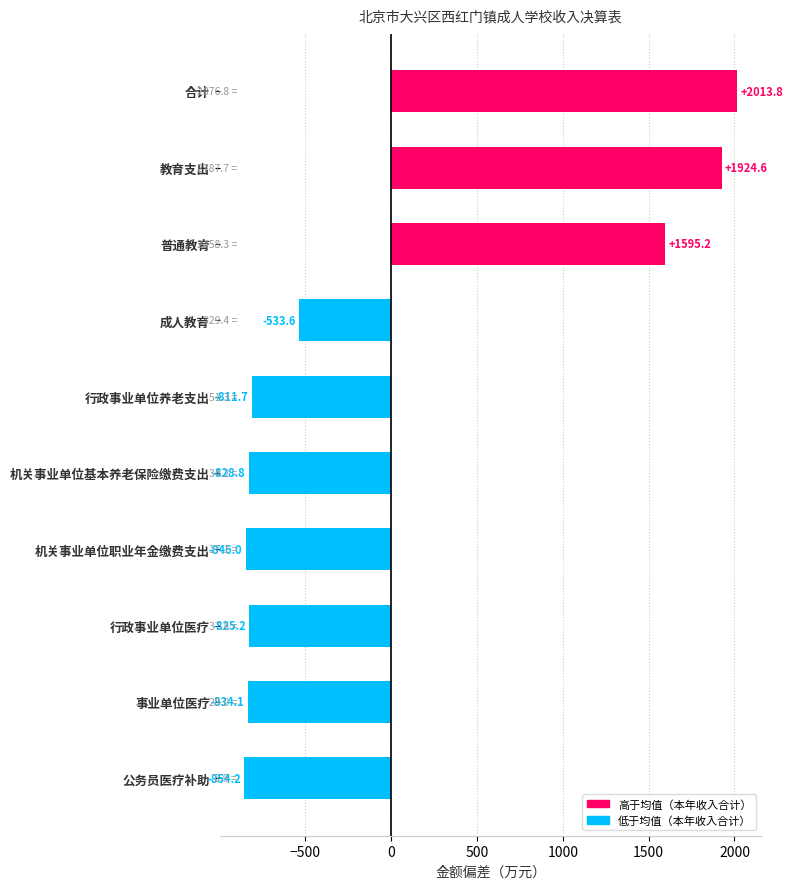

What is the value of the 9th bar from the top?

-834.1